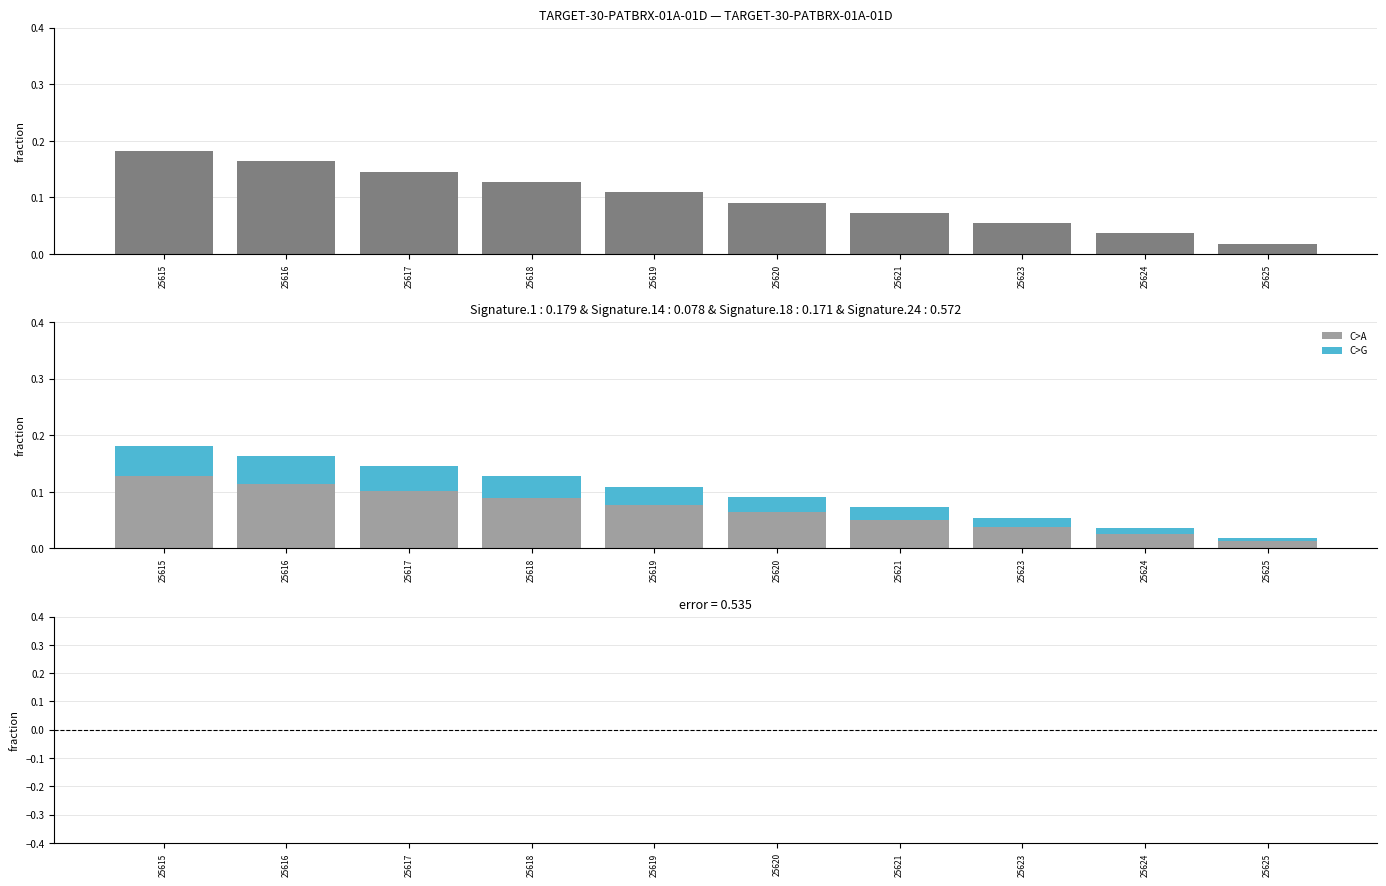

Is it true that C>T equals 0.0 at 25616?

True